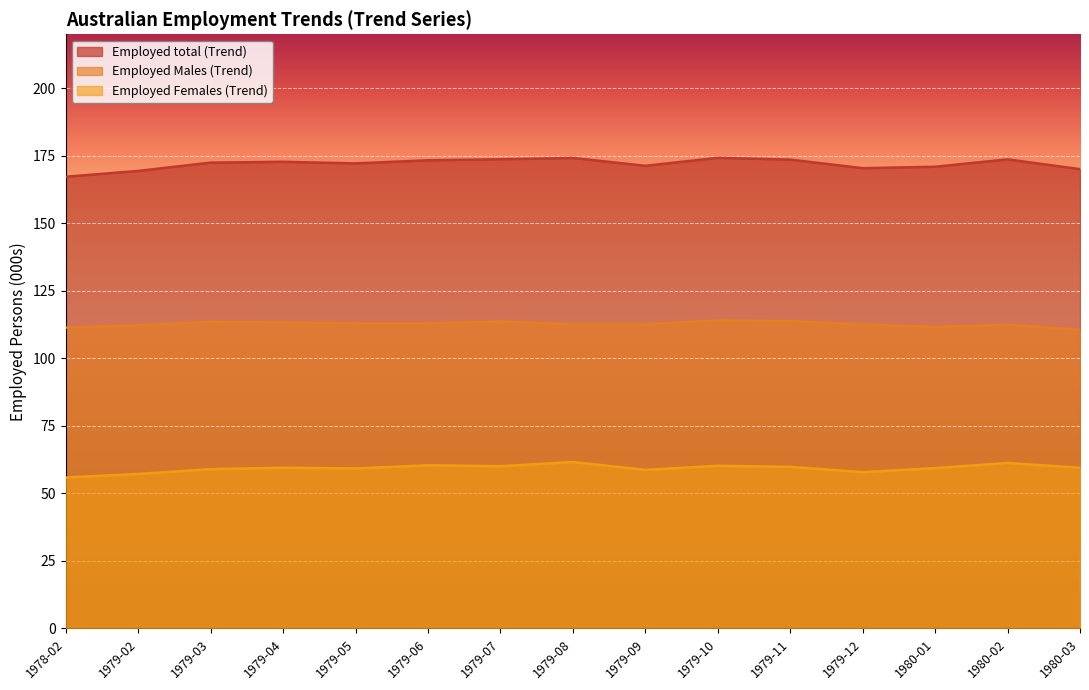

Does the chart display data point markers on the line(s)?

No